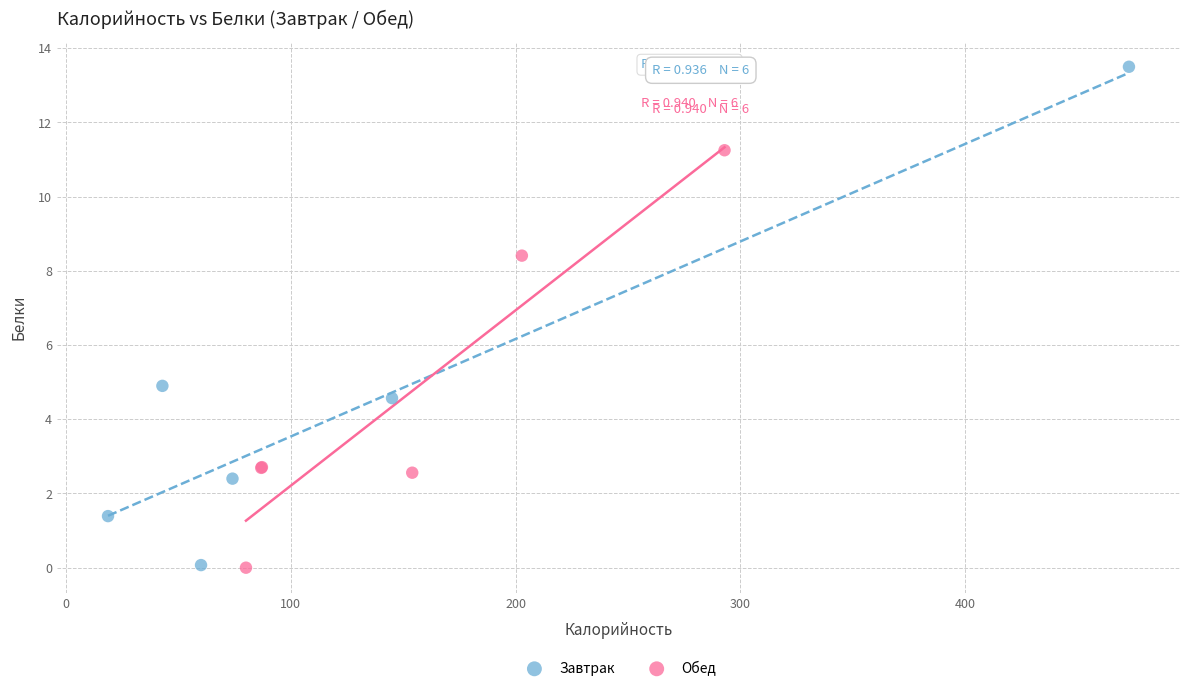

Which series contains the highest Y value?

Завтрак